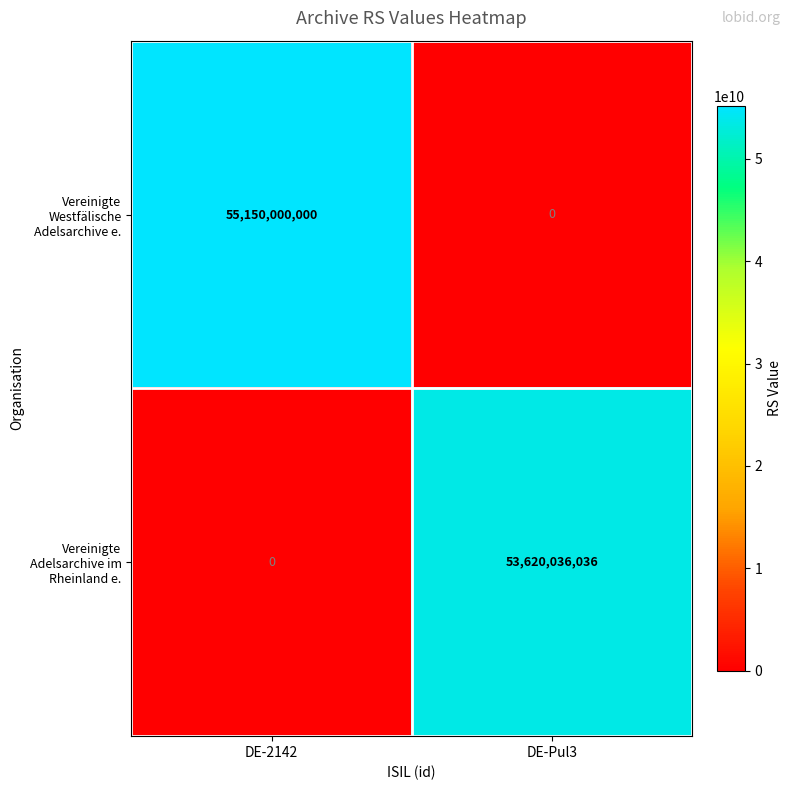

True or false: Vereinigte Adelsarchive im Rheinland e. has a value of 22888097531 at DE-Pul3.

False